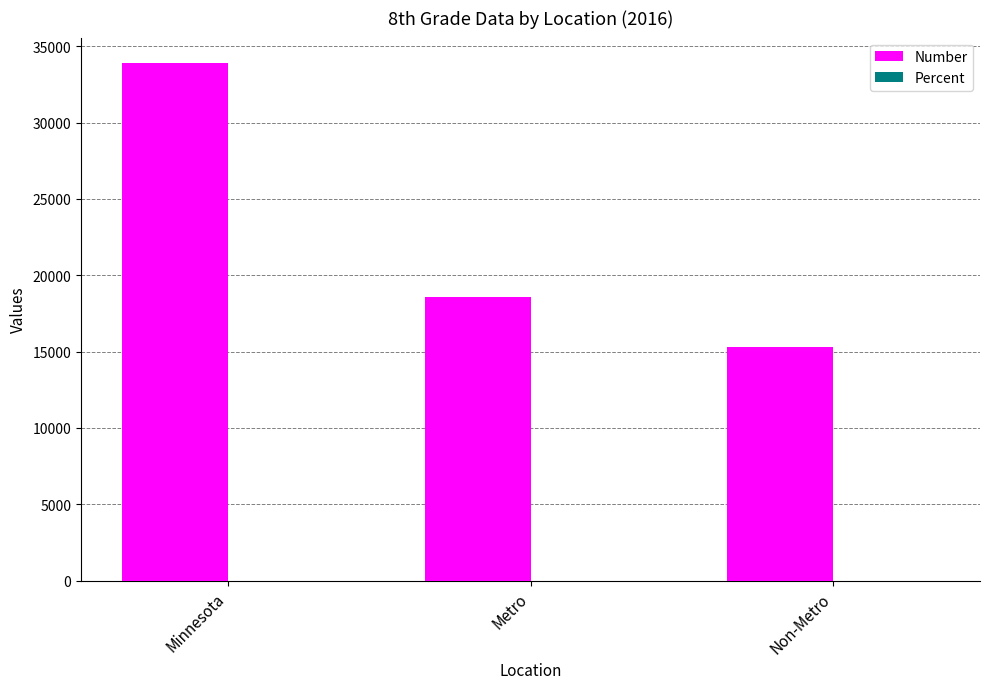

What is the highest value of the Number series?

33873.0